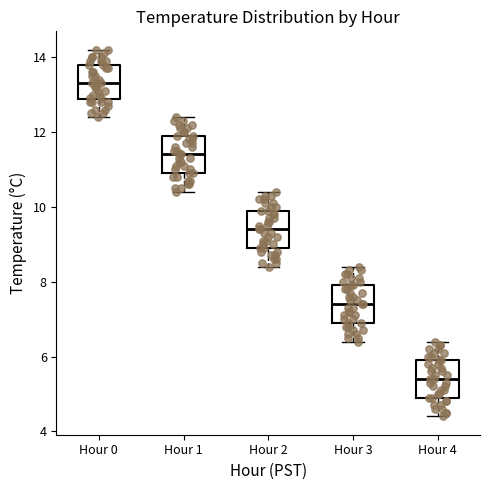

Reading left to right, transcribe this box plot: for each box, give where its median line is, the range the box spans, and where its two whiskers end, as read against the y-axis. The values are not printed on the chart, so give them approximately, as read against the axis.

Hour 0: median 13.4, box 12.8 to 13.8, whiskers 12.4 to 14.2
Hour 1: median 11.4, box 11.0 to 12.0, whiskers 10.4 to 12.4
Hour 2: median 9.4, box 9.0 to 10.0, whiskers 8.4 to 10.4
Hour 3: median 7.4, box 7.0 to 8.0, whiskers 6.4 to 8.4
Hour 4: median 5.4, box 5.0 to 6.0, whiskers 4.4 to 6.4